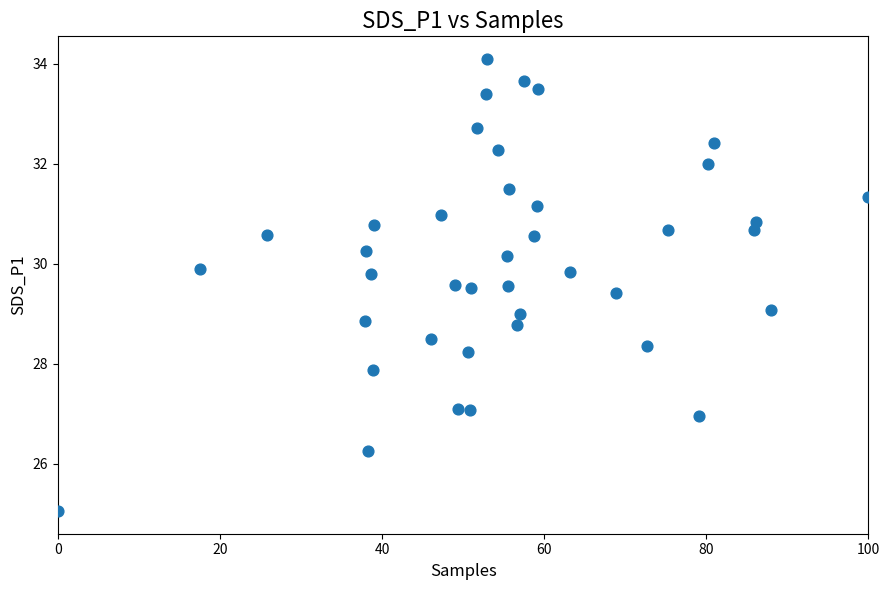

What is the range of X values (max minus min)?

100.0